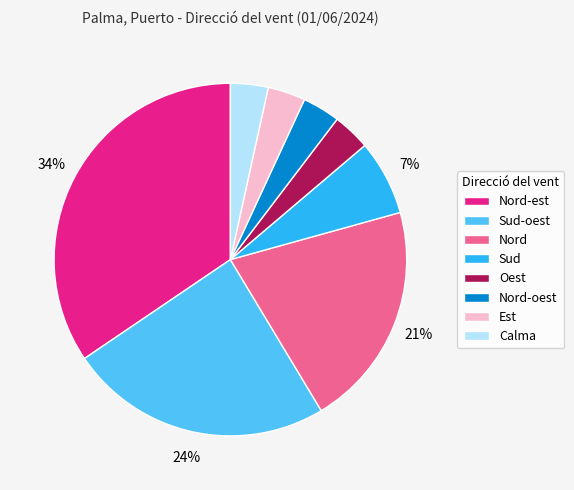

Which category has the biggest portion of the pie?

Nord-est